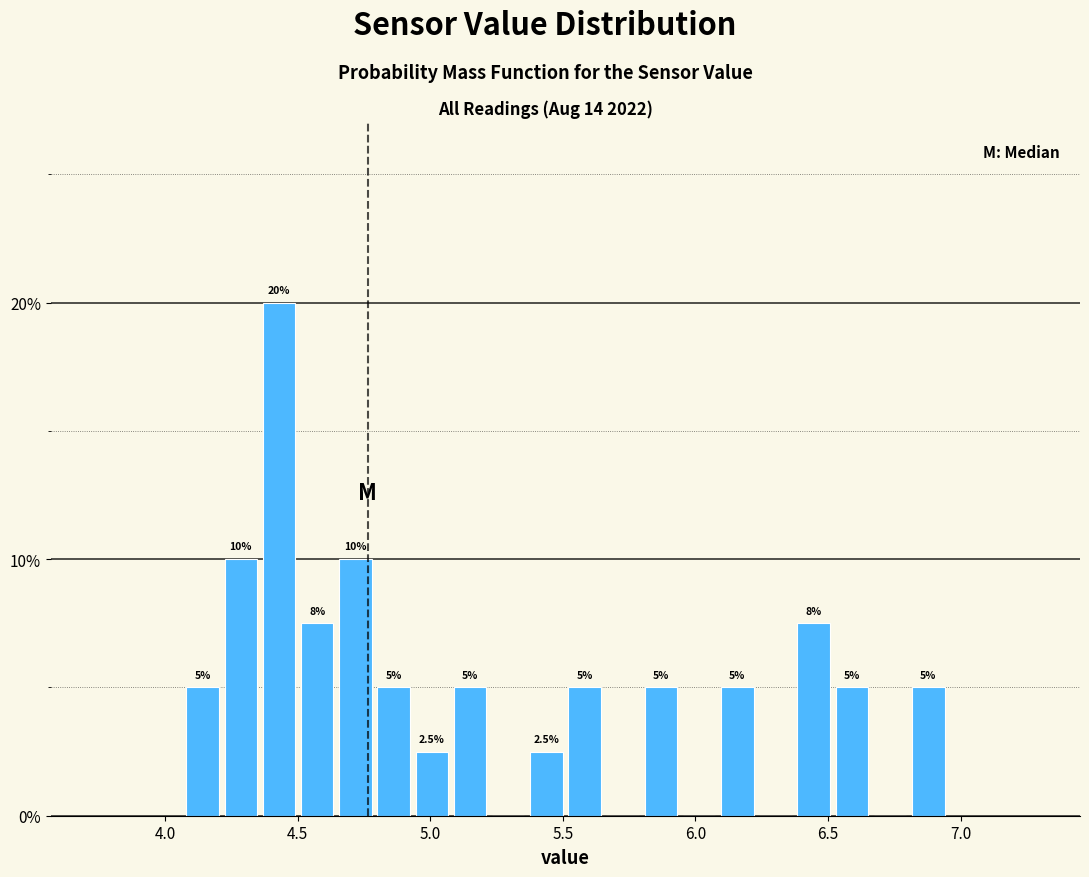

Read against the x-axis, roughly where is the centre of the tallest bar?

4.45